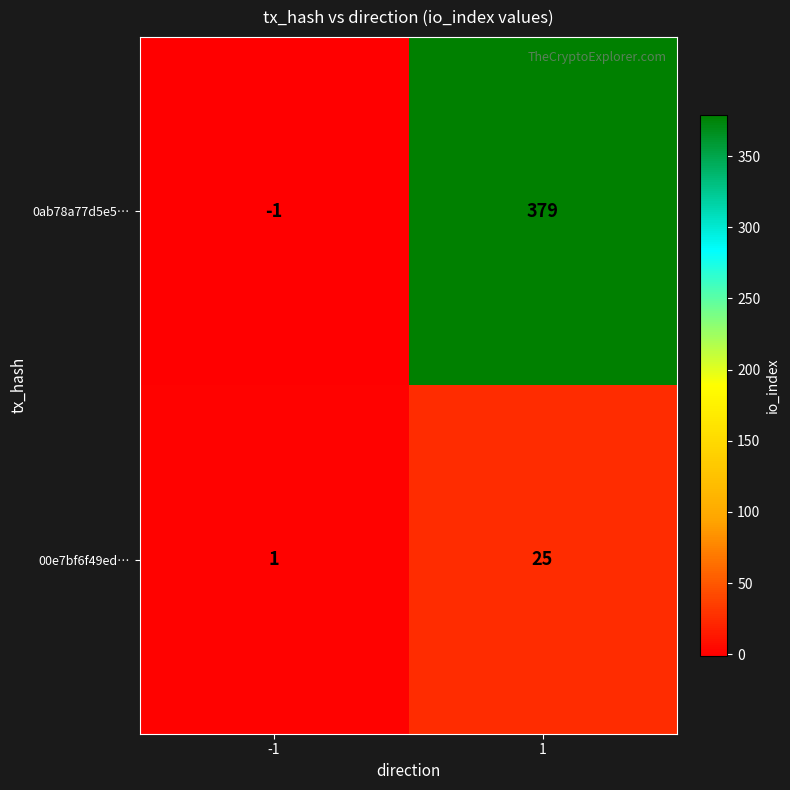

Read the 0ab78a77d5e5… value at 1.

379